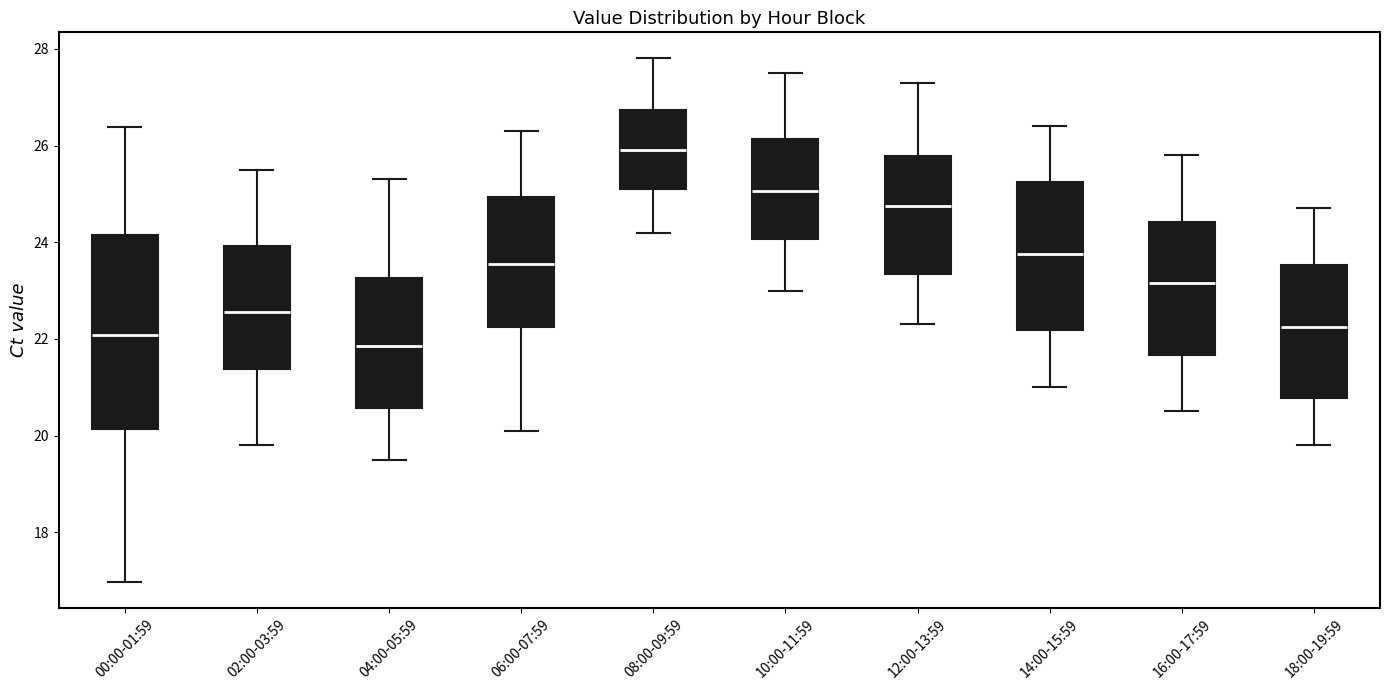

Where does the upper whisker of the box for 00:00-01:59 end on the y-axis? The values are not printed on the chart, so give them approximately, as read against the axis.

26.4